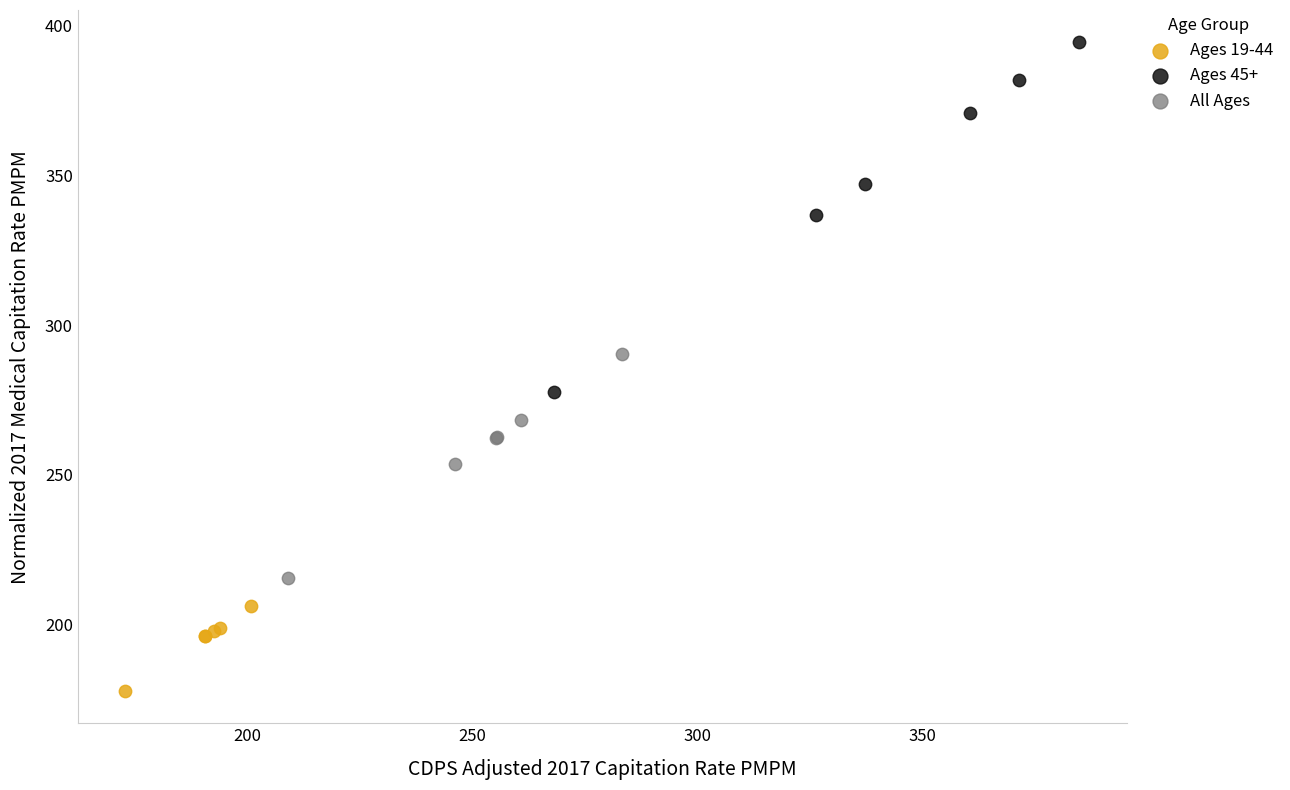

Which series contains the highest Y value?

Ages 45+